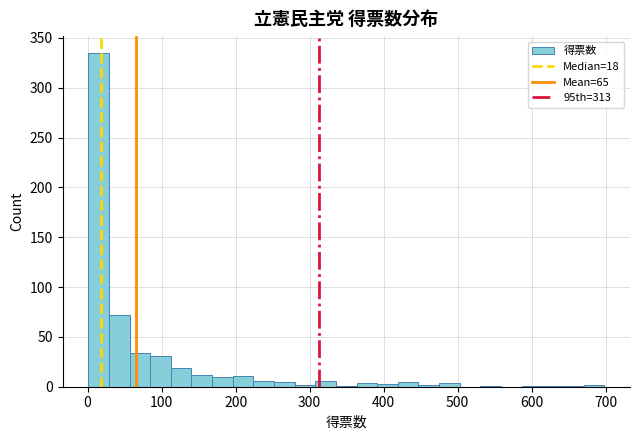

Read against the x-axis, roughly where is the centre of the tallest bar?

10